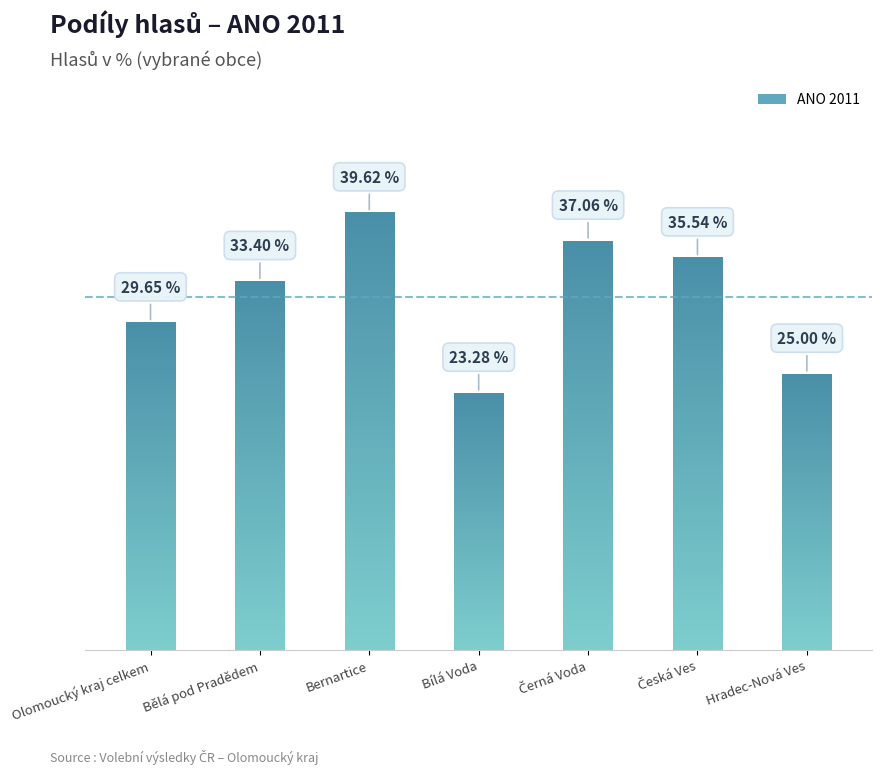

What is the label of the 1st bar from the left?

Olomoucký kraj celkem